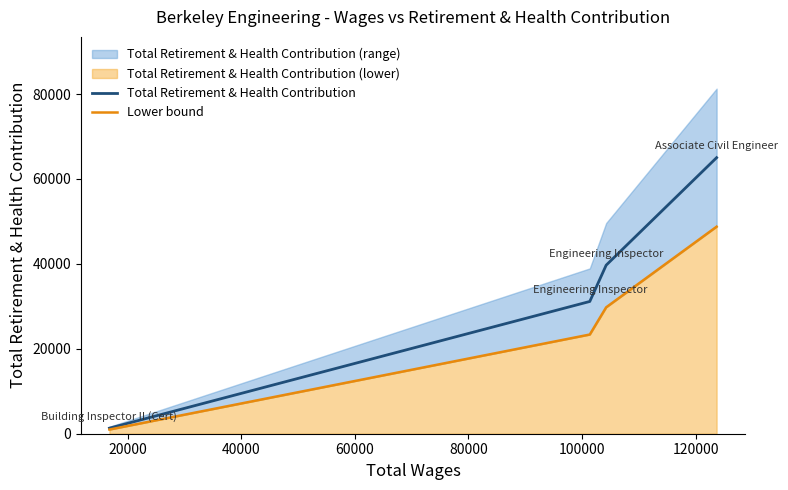

Which series has the largest total across all categories?

Total Retirement & Health Contribution